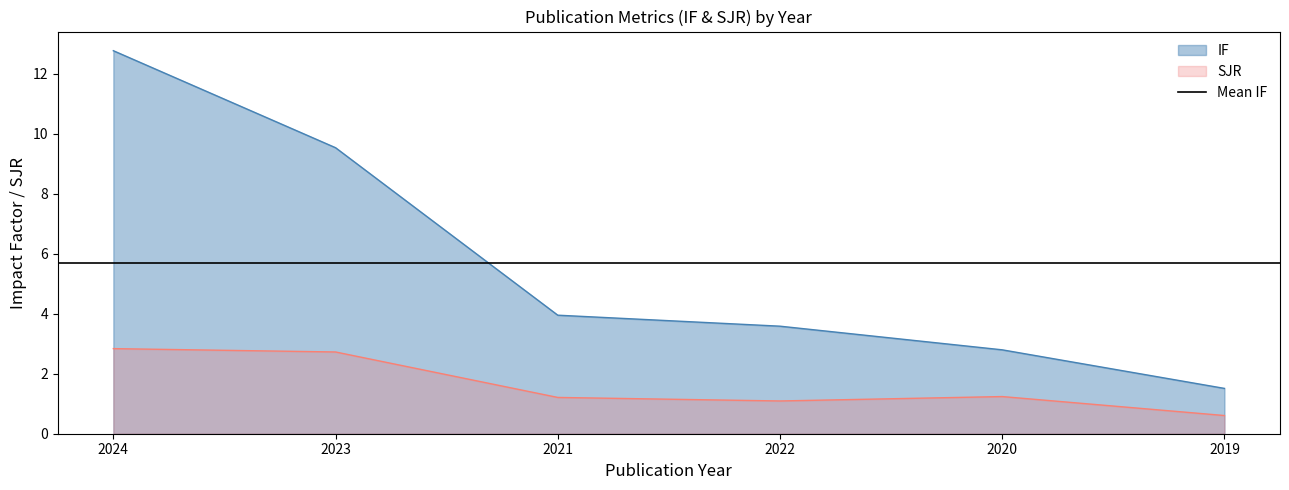

True or false: SJR has a value of 1.1 at 2022.

True